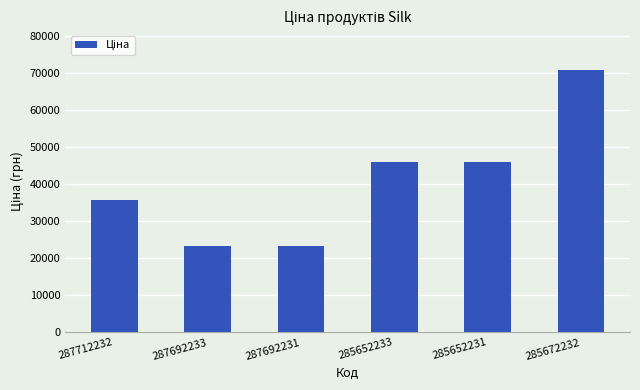

Approximately how many times larger is the value at 285672232 compared to 287692231?

3.0